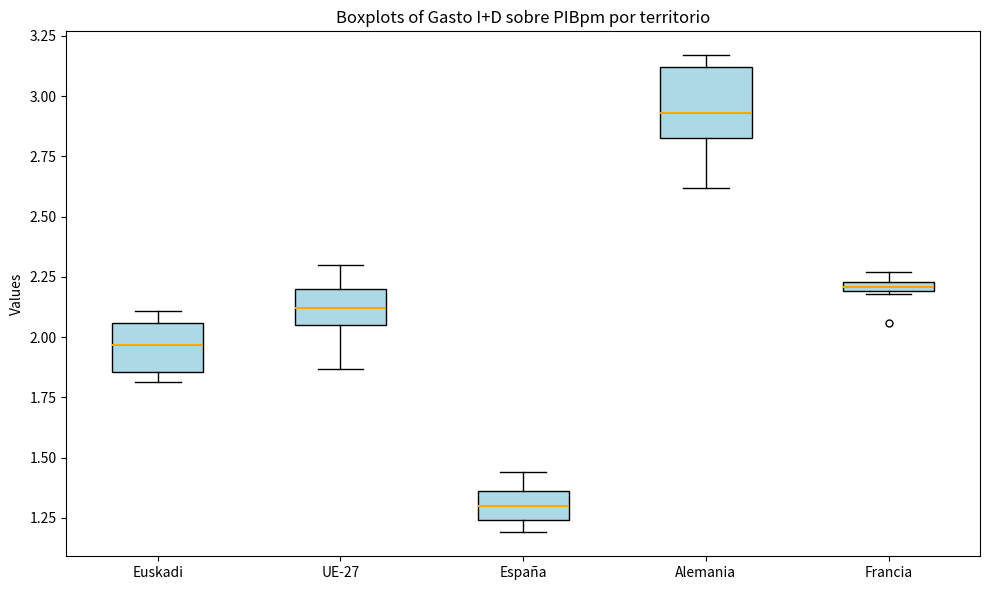

Which box has the lowest median line?

España